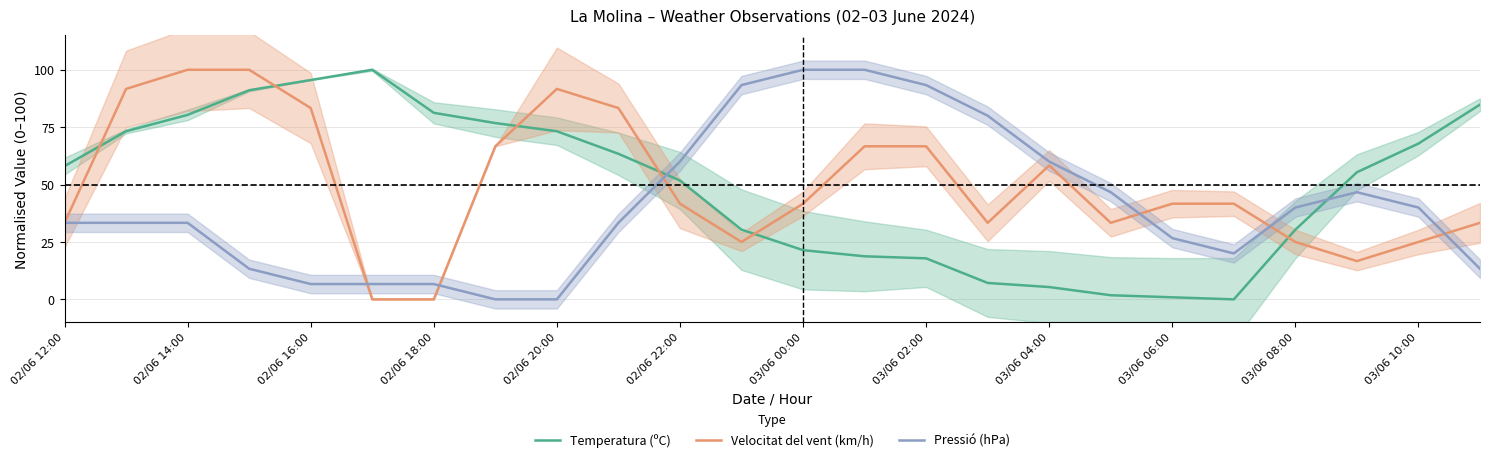

How many interior local valleys does the Temperatura (ºC) series have?

1